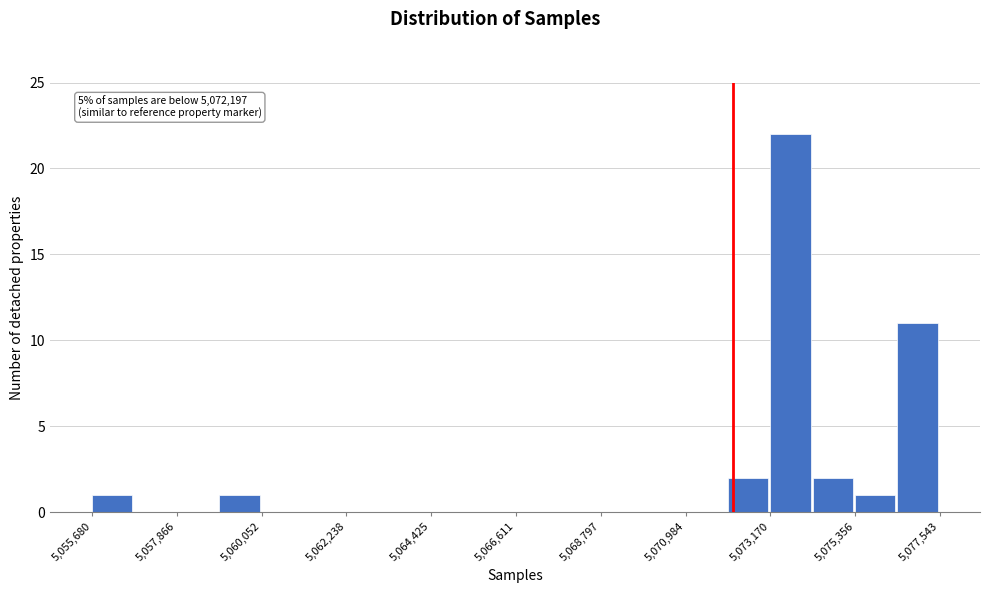

Read against the x-axis, roughly where is the centre of the tallest bar?

5073500